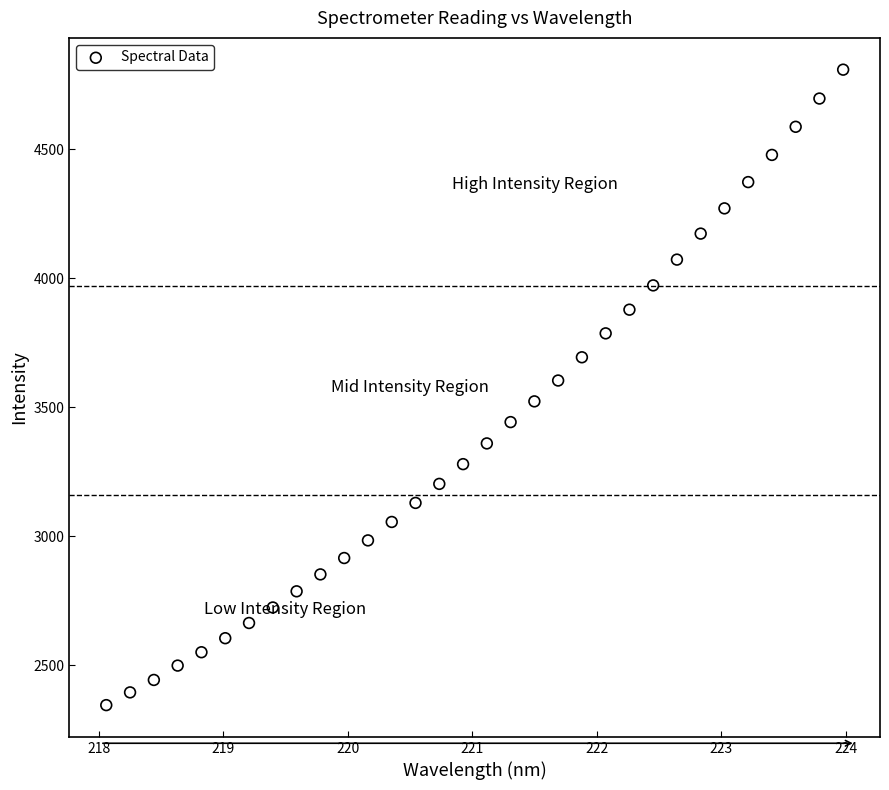

Count the number of points in this scatter plot.

32